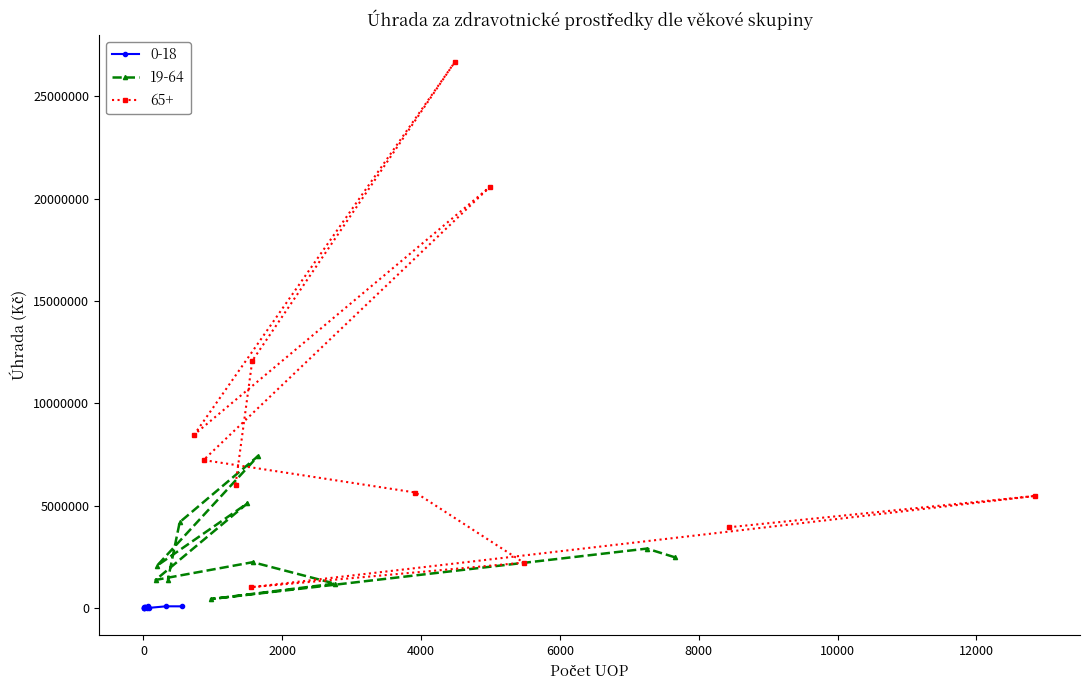

True or false: 65+ and 19-64 intersect in this chart.

False